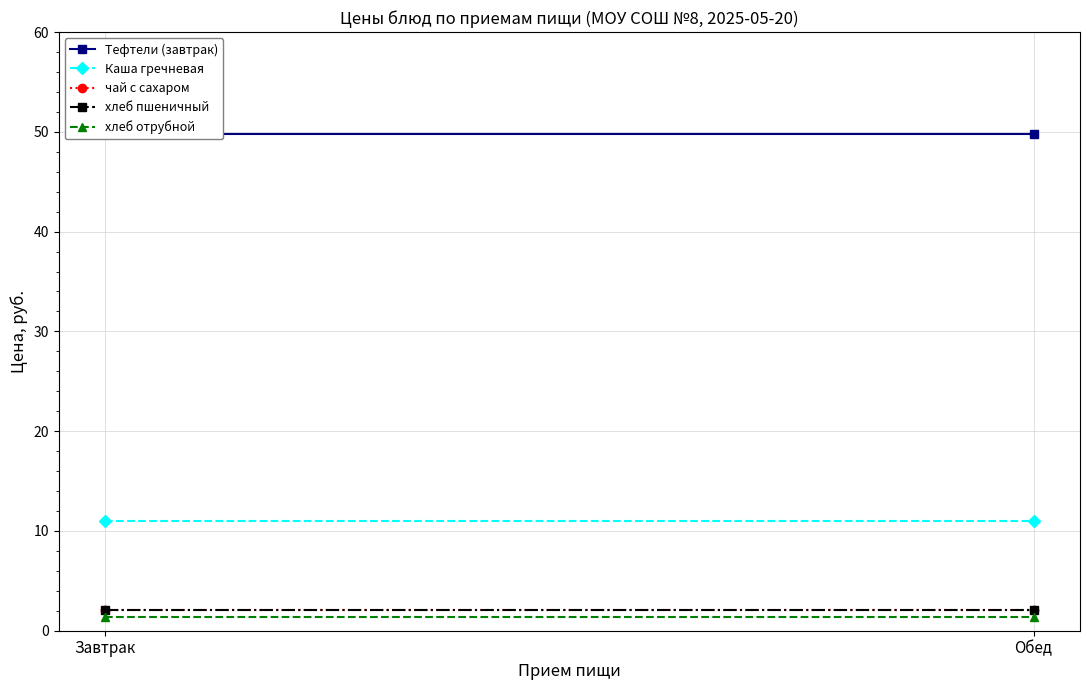

The value of Каша гречневая at Завтрак is 11.0. True or false?

True